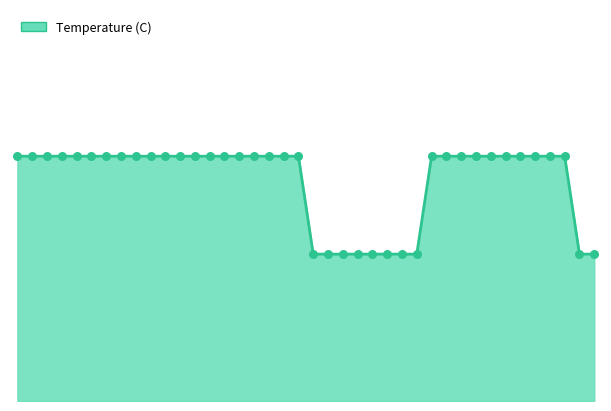

Is this an area chart (filled region under the line)?

Yes